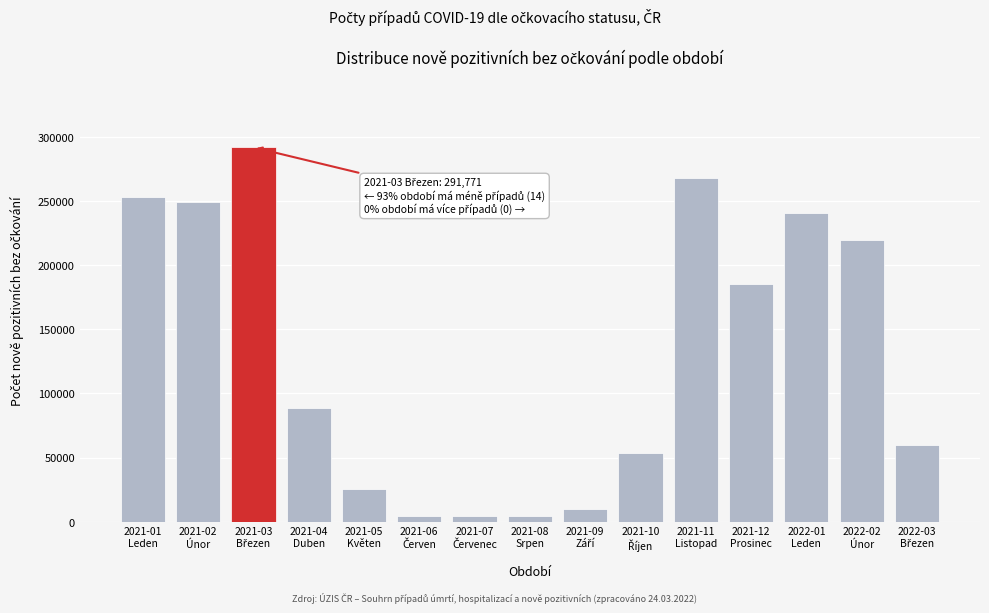

What is the difference between the maximum and minimum values?

287325